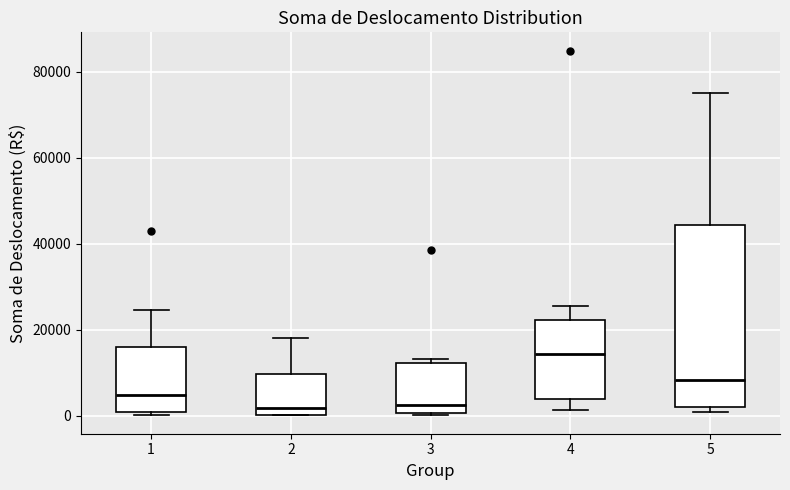

Where does the median line of the box at x = 1 sit on the y-axis? The values are not printed on the chart, so give them approximately, as read against the axis.

4000